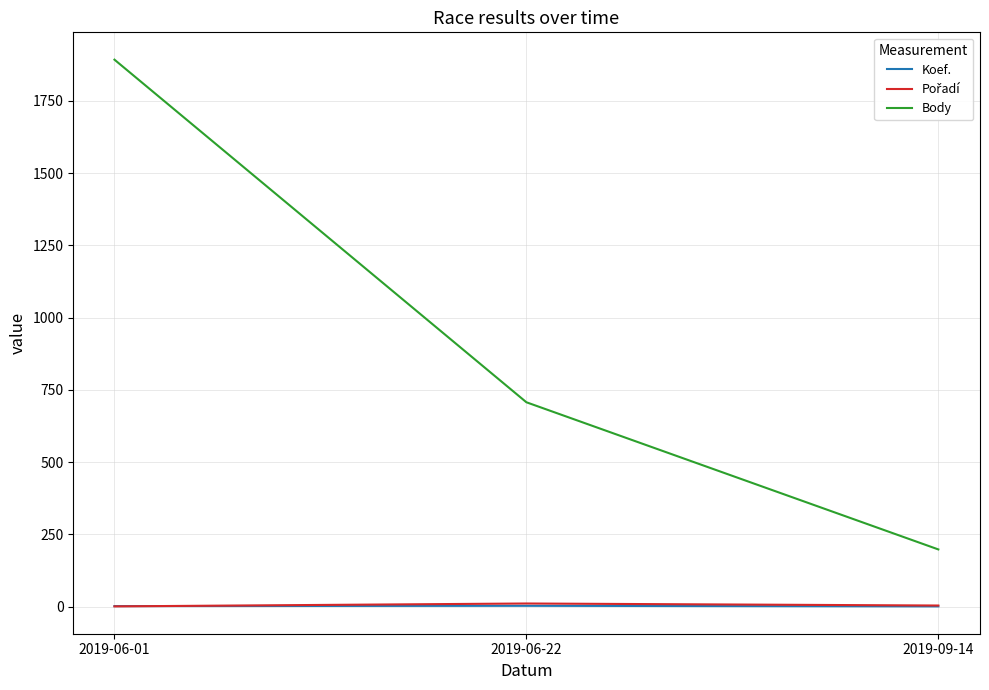

List the labels in order of Body value, largest first.

2019-06-01, 2019-06-22, 2019-09-14